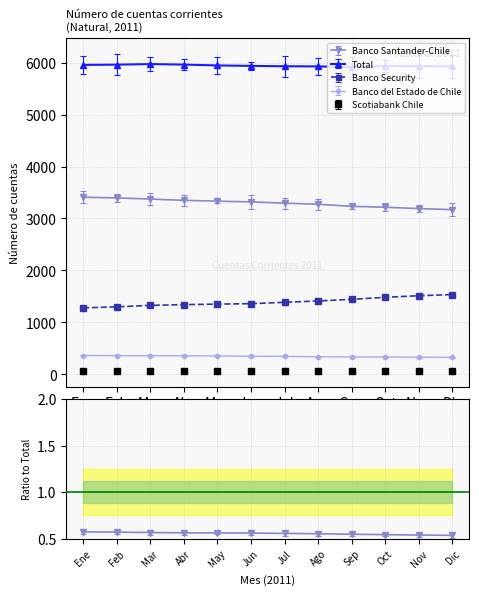

At which label is Banco Santander-Chile closest to 3290?

Jul